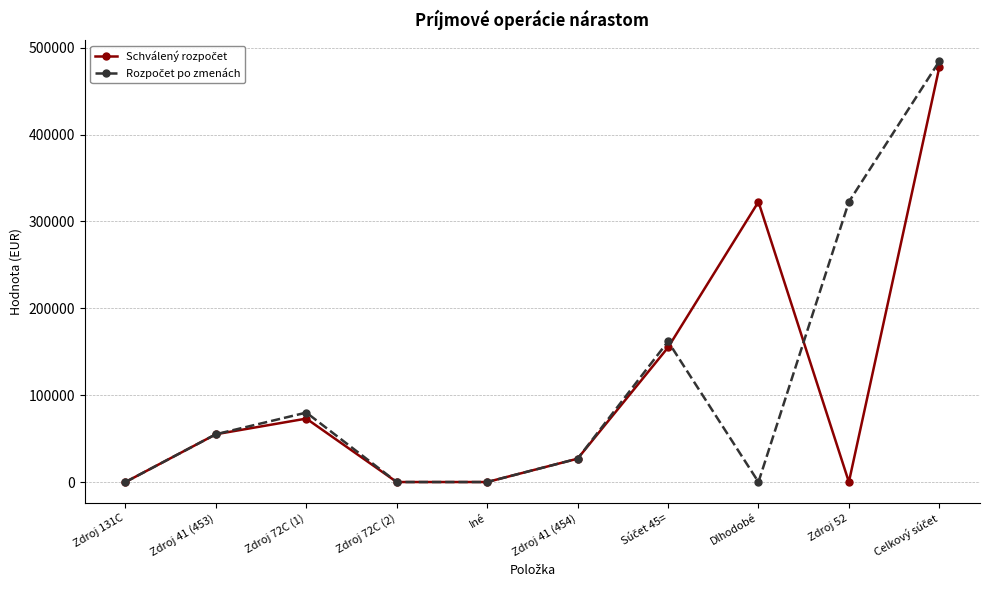

Does the chart have visible grid lines?

Yes